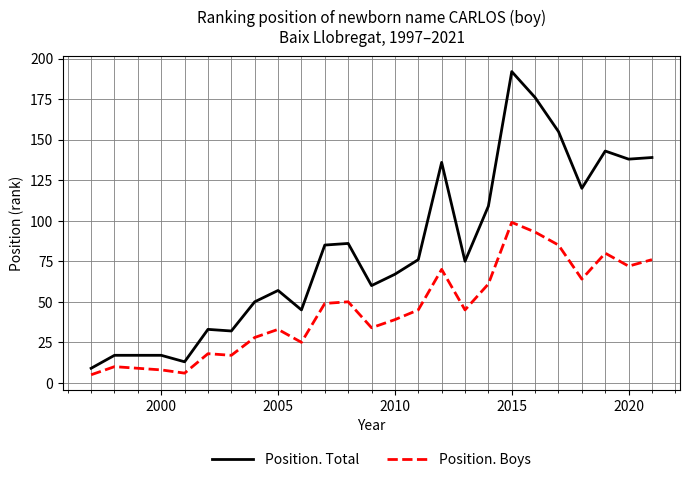

Which series has the widest spread of values?

Position. Total